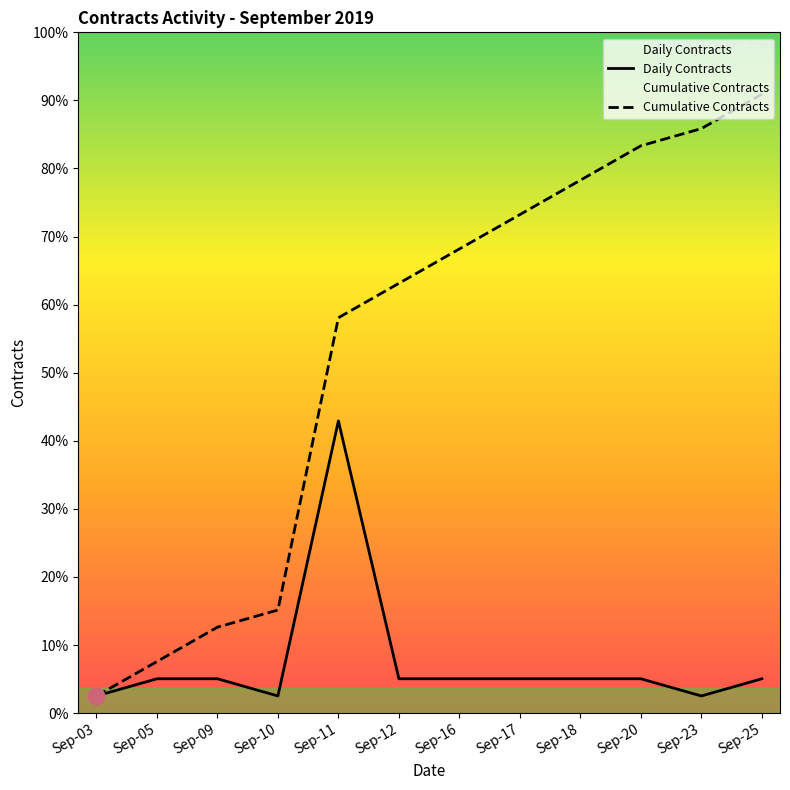

True or false: Daily Contracts and Cumulative Contracts cross at least once.

False